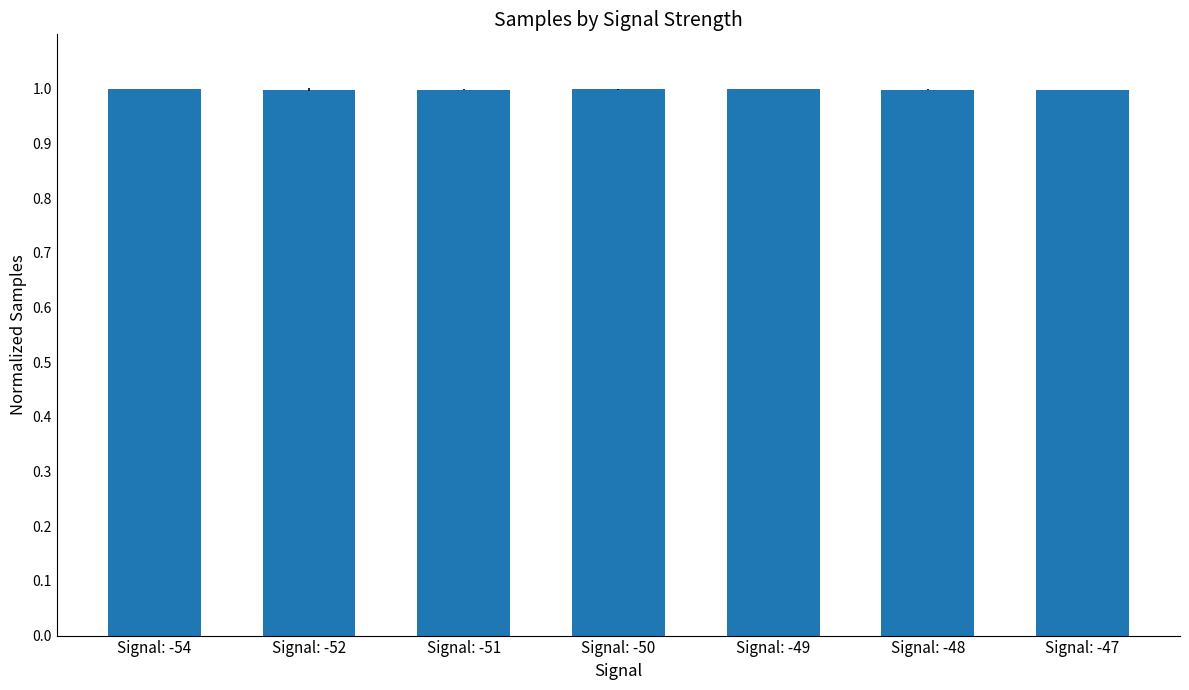

Reading left to right, extract all data points from this chart.

1.0	1.0	1.0	1.0	1.0	1.0	1.0